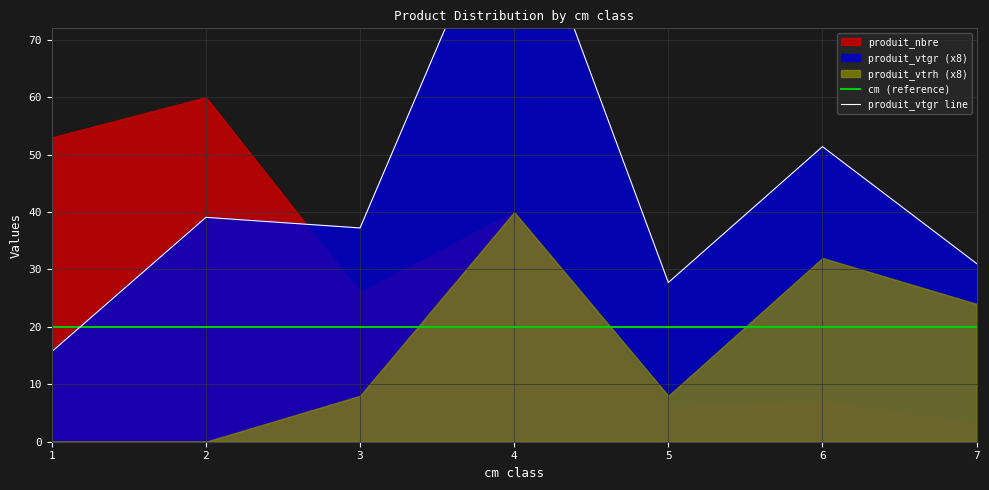

True or false: produit_vtgr line has more than 0 points higher than both neighbors.

True